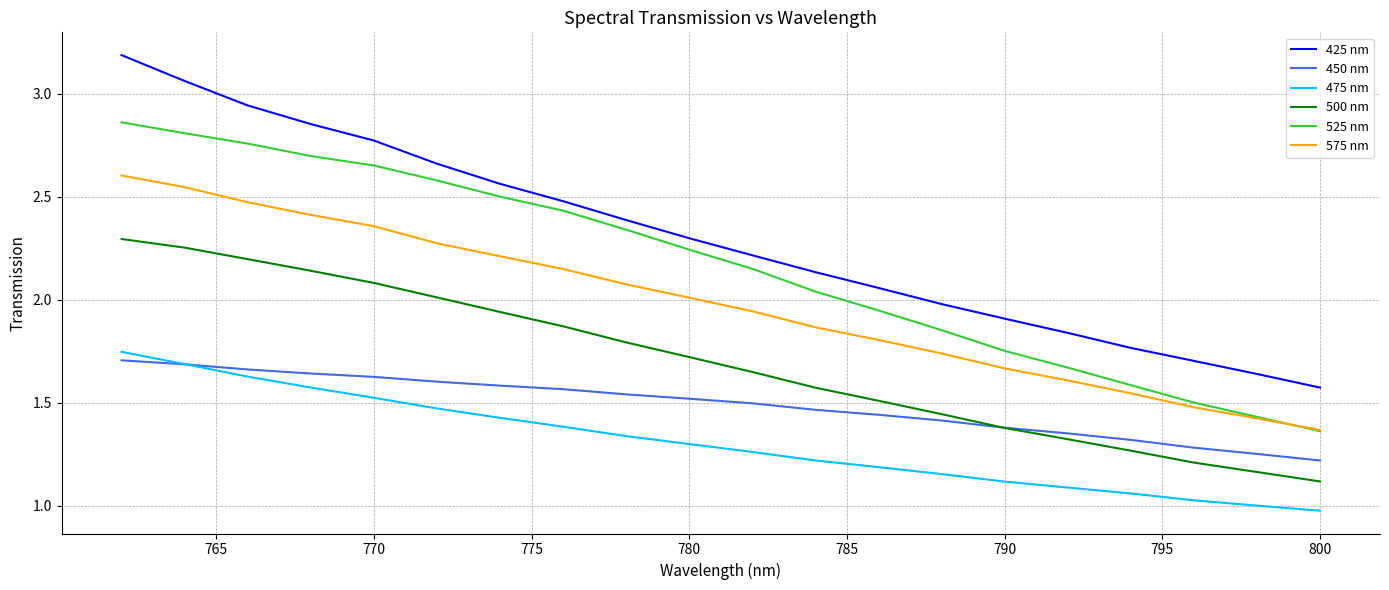

True or false: 475 nm and 500 nm cross at least once.

False